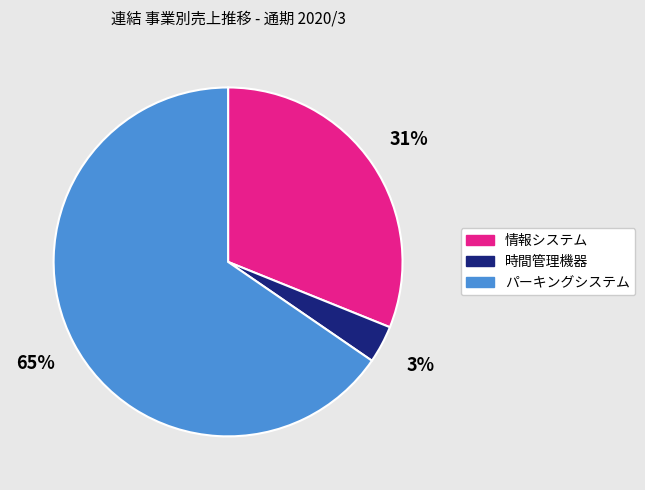

Which has a higher value, 時間管理機器 or パーキングシステム?

パーキングシステム